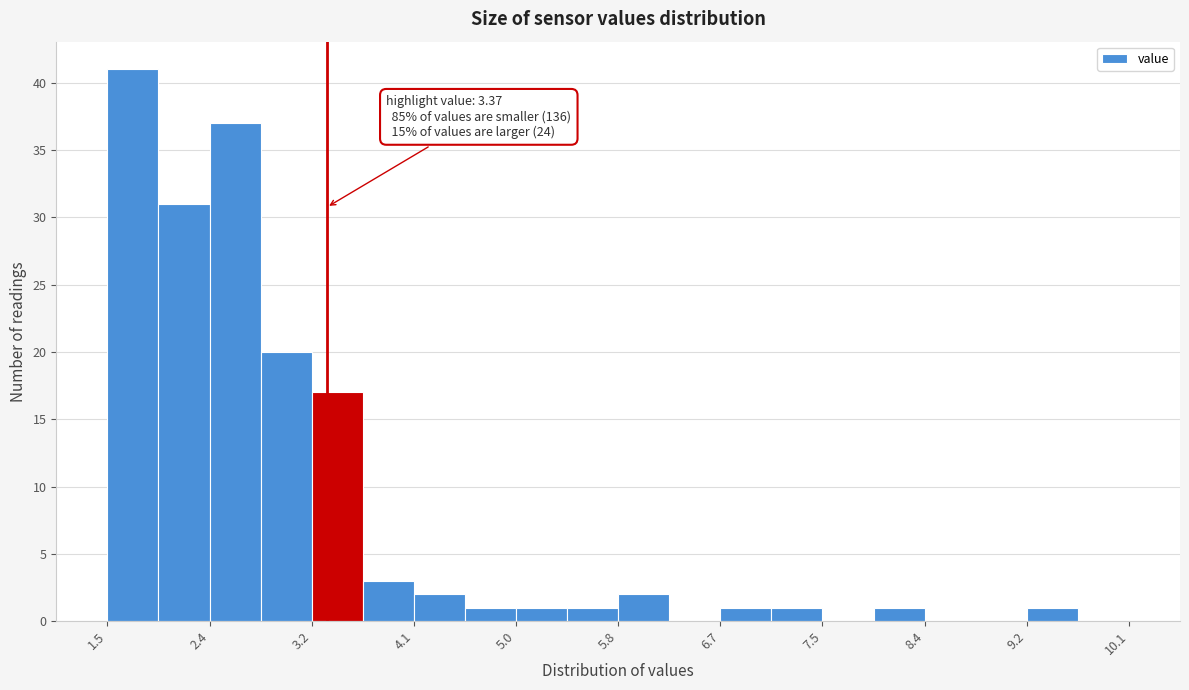

Over which range of the x-axis is the bar tallest?

1.5 to 2.0